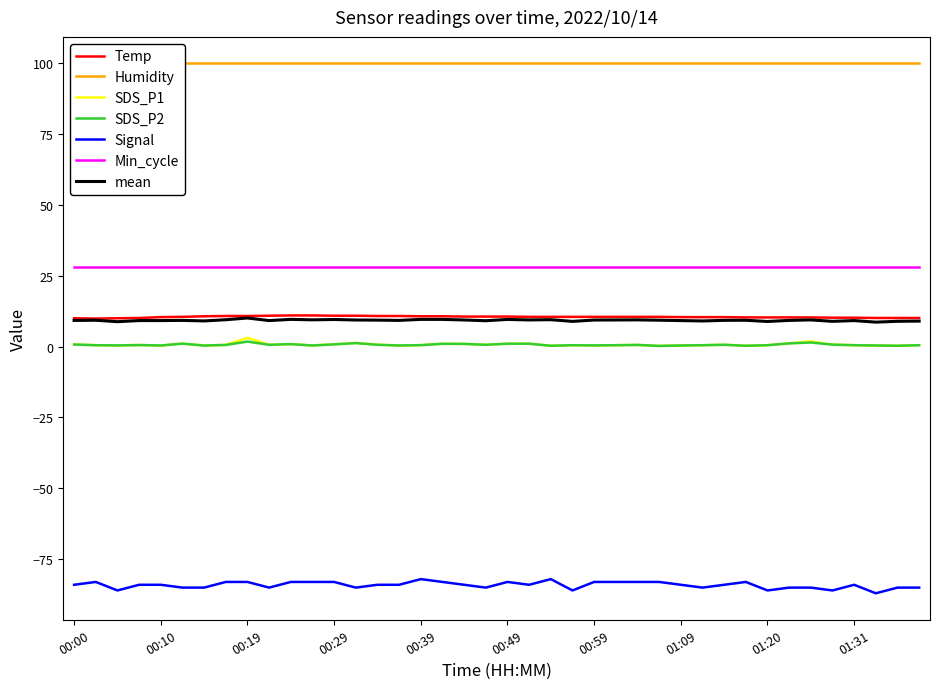

Which series changed the most between 00:27 and 01:04?

Temp